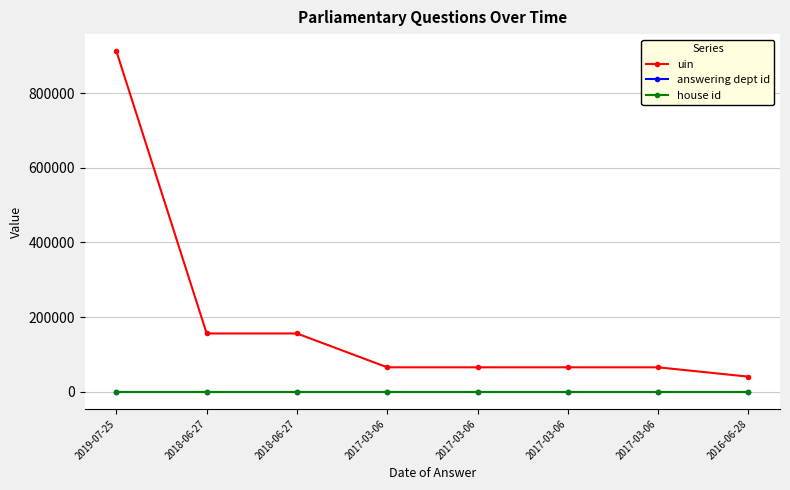

How many lines are shown in the chart?

3